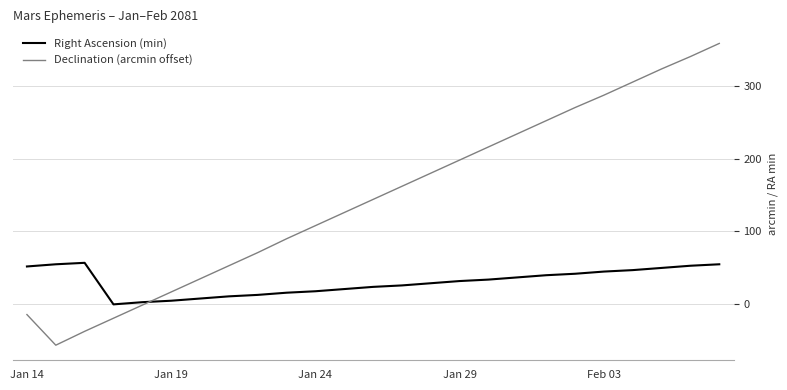

Which series has the largest total across all categories?

Declination (arcmin offset)